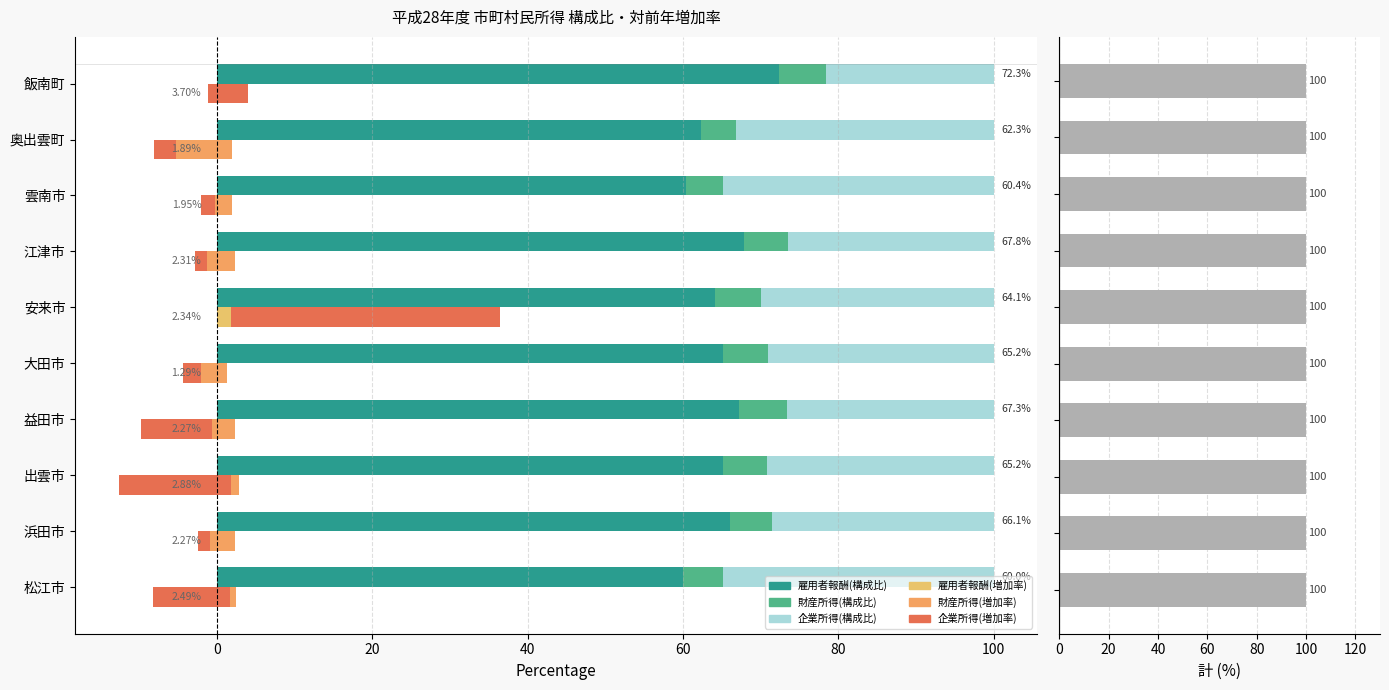

How many values in the 企業所得 series exceed 29?

6